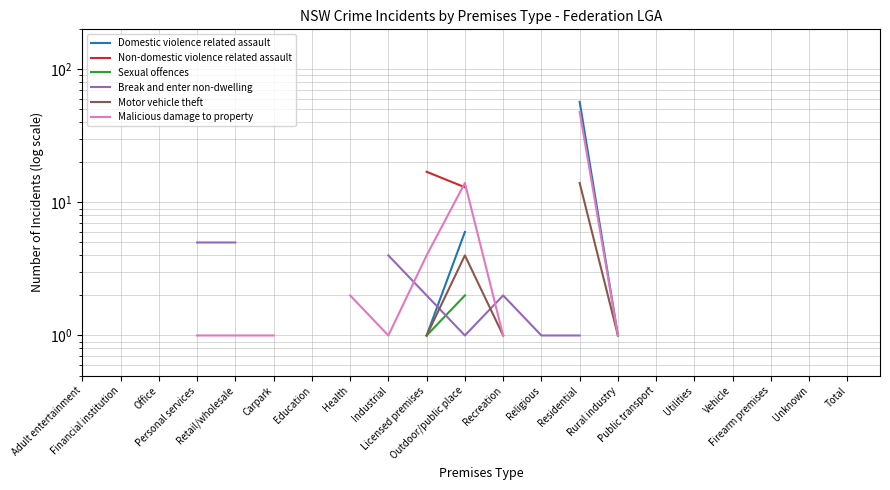

True or false: Domestic violence related assault and Non-domestic violence related assault intersect in this chart.

False